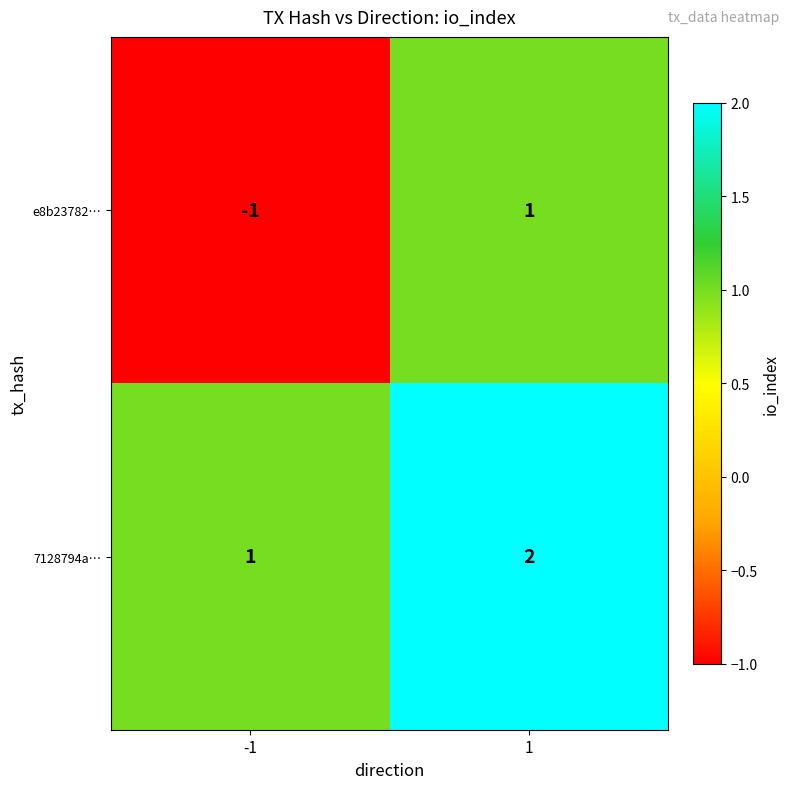

True or false: 7128794a… has a value of 0 at -1.

False